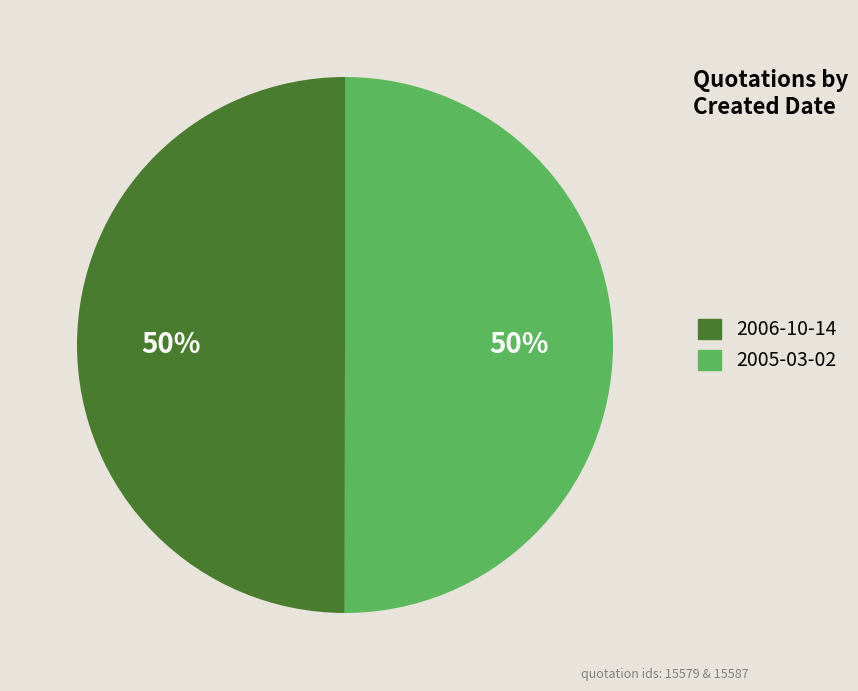

What percentage is the 2006-10-14 slice, to the nearest percent?

50%